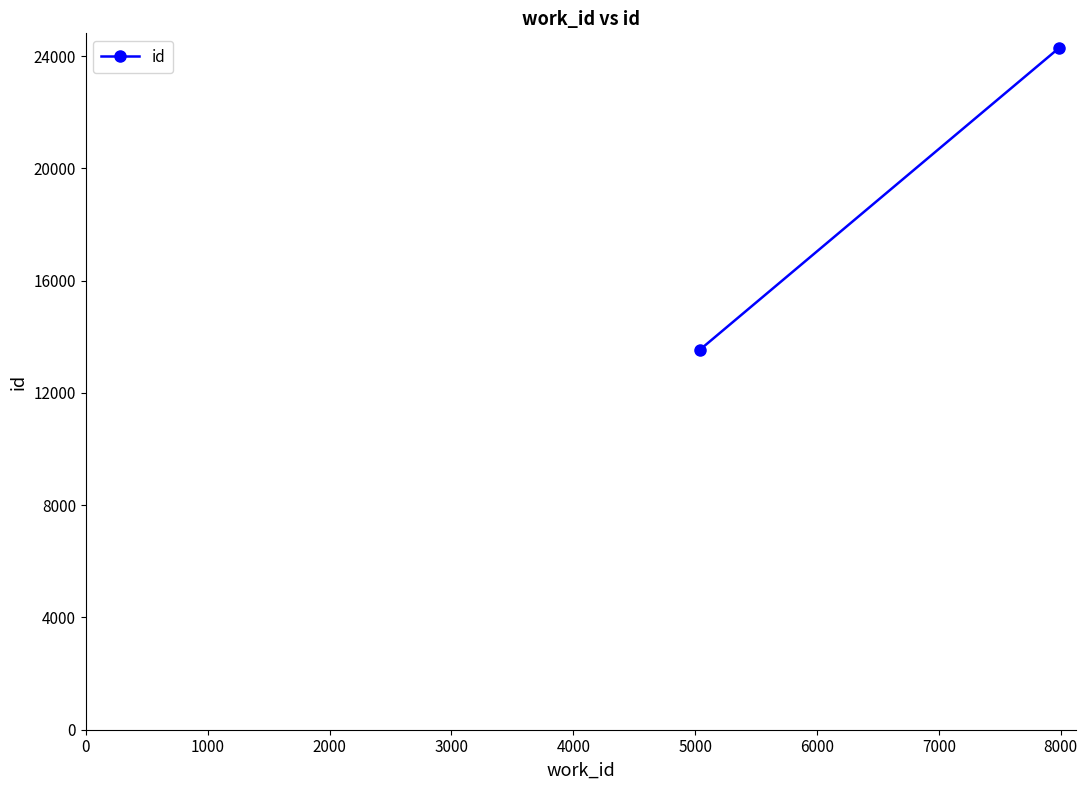

What is the value of the 1st point from the left?

13536